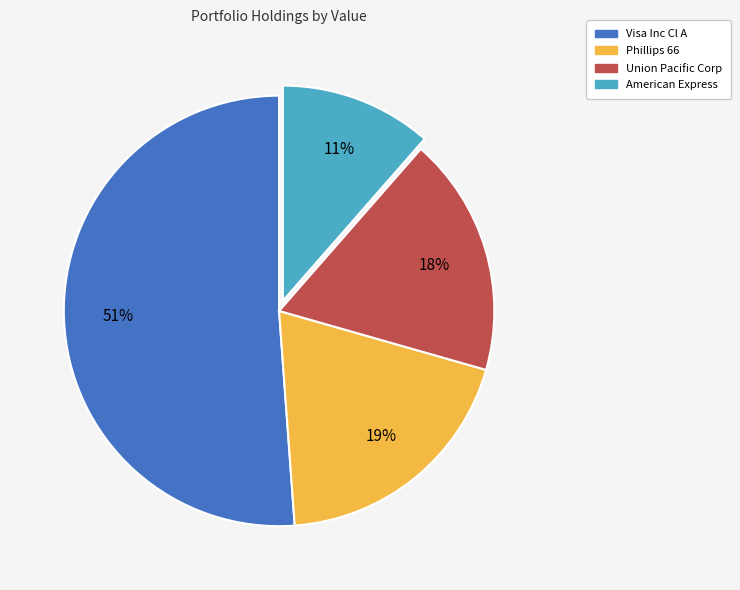

Which category has the smallest portion of the pie?

American Express